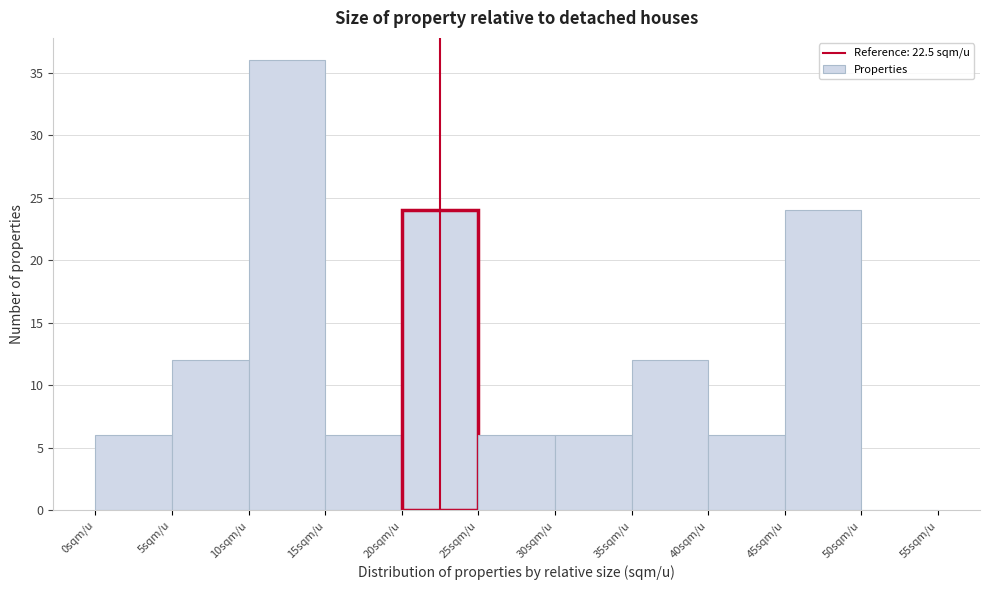

Reading left to right, transcribe this chart: for each bar, give the range it covers on the x-axis and its height. The values are not printed on the chart, so give them approximately, as read against the axis.

0 to 5: 6
5 to 10: 12
10 to 15: 36
15 to 20: 6
20 to 25: 24
25 to 30: 6
30 to 35: 6
35 to 40: 12
40 to 45: 6
45 to 50: 24
50 to 55: 0